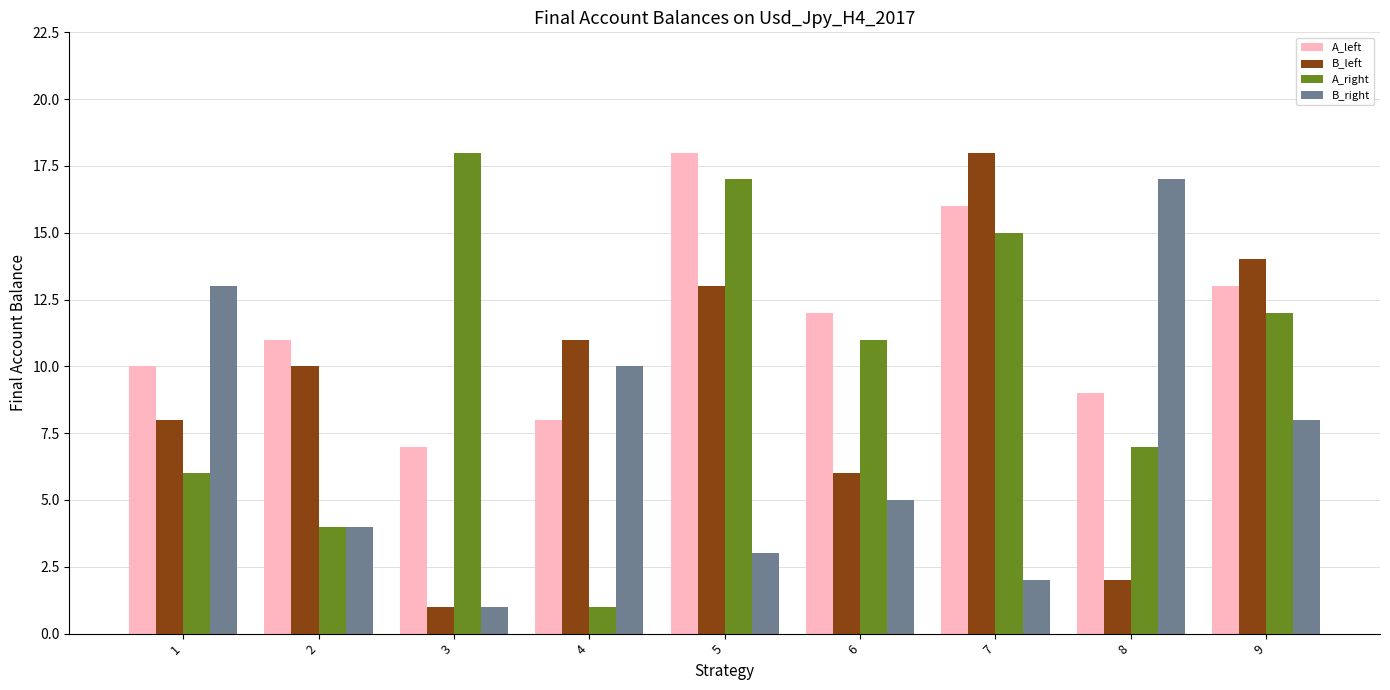

How many bars are there in total?

36